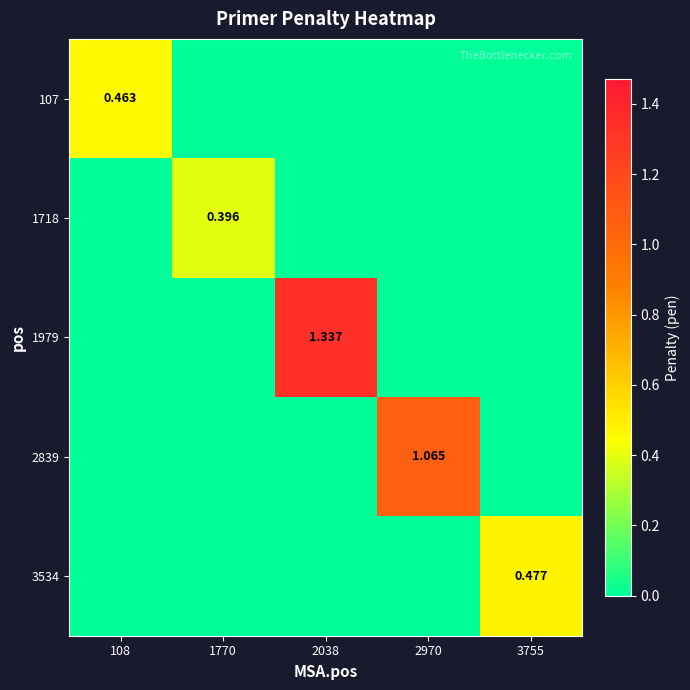

Is it true that 1718 equals 0.0 at 108?

True